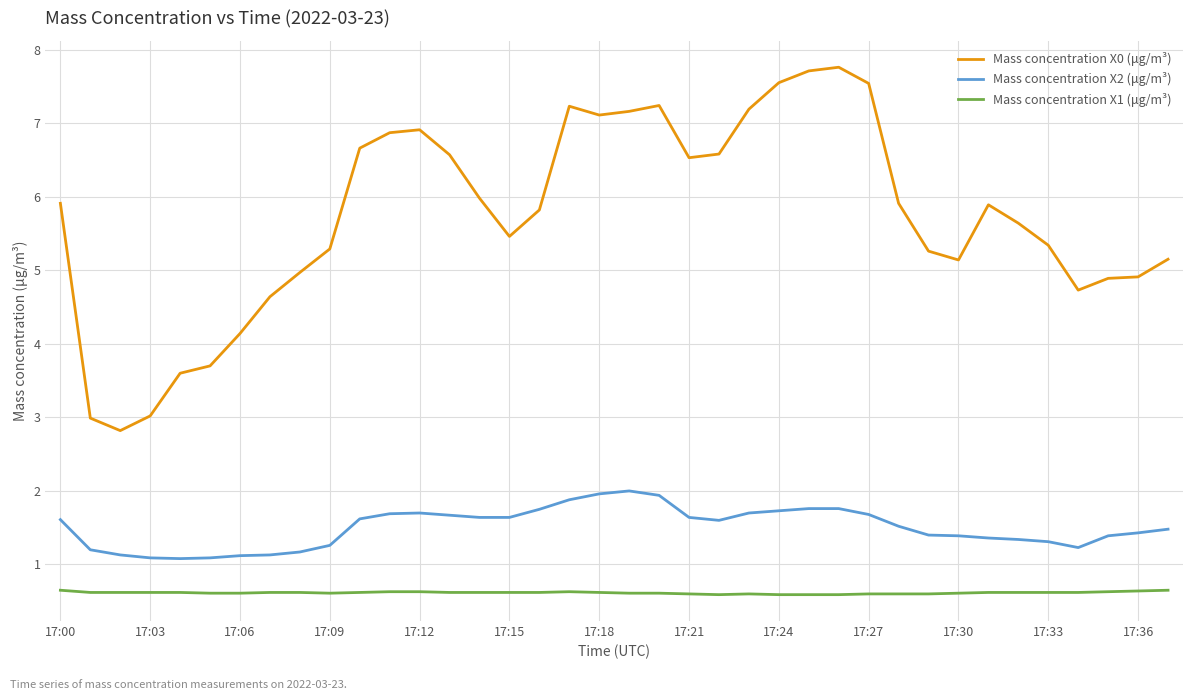

Which series has the widest spread of values?

Mass concentration X0 (μg/m³)